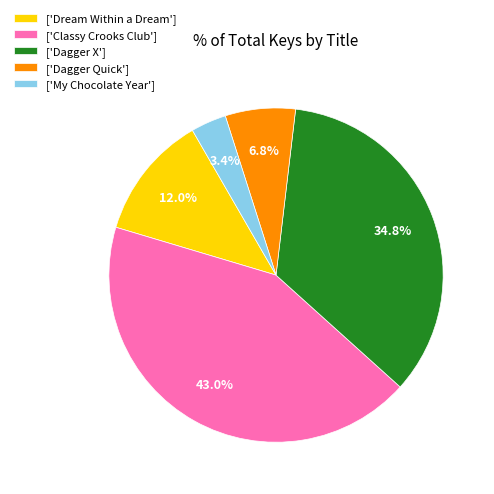

How much of the chart is everything except ['My Chocolate Year']?

96.6%